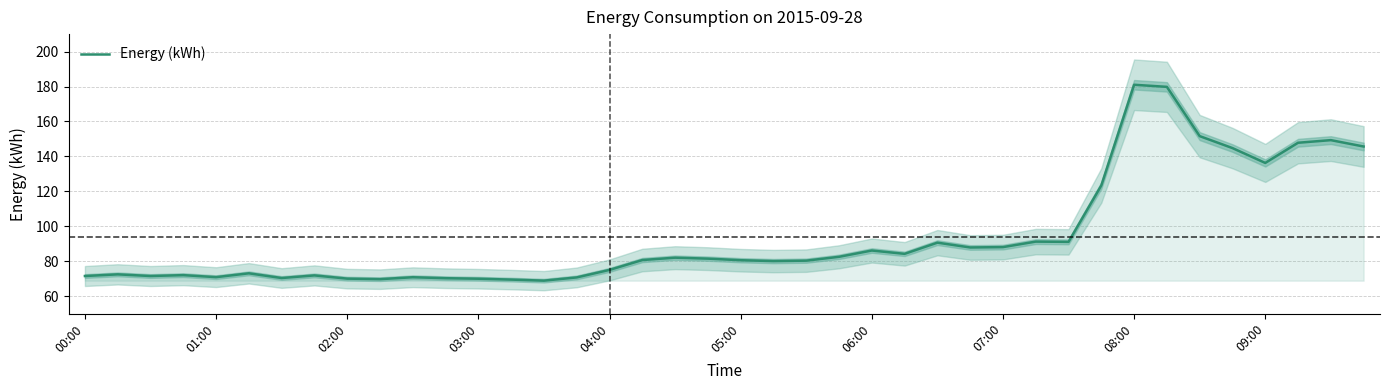

How many interior local peaks (higher than both neighbors) does the data have?

11